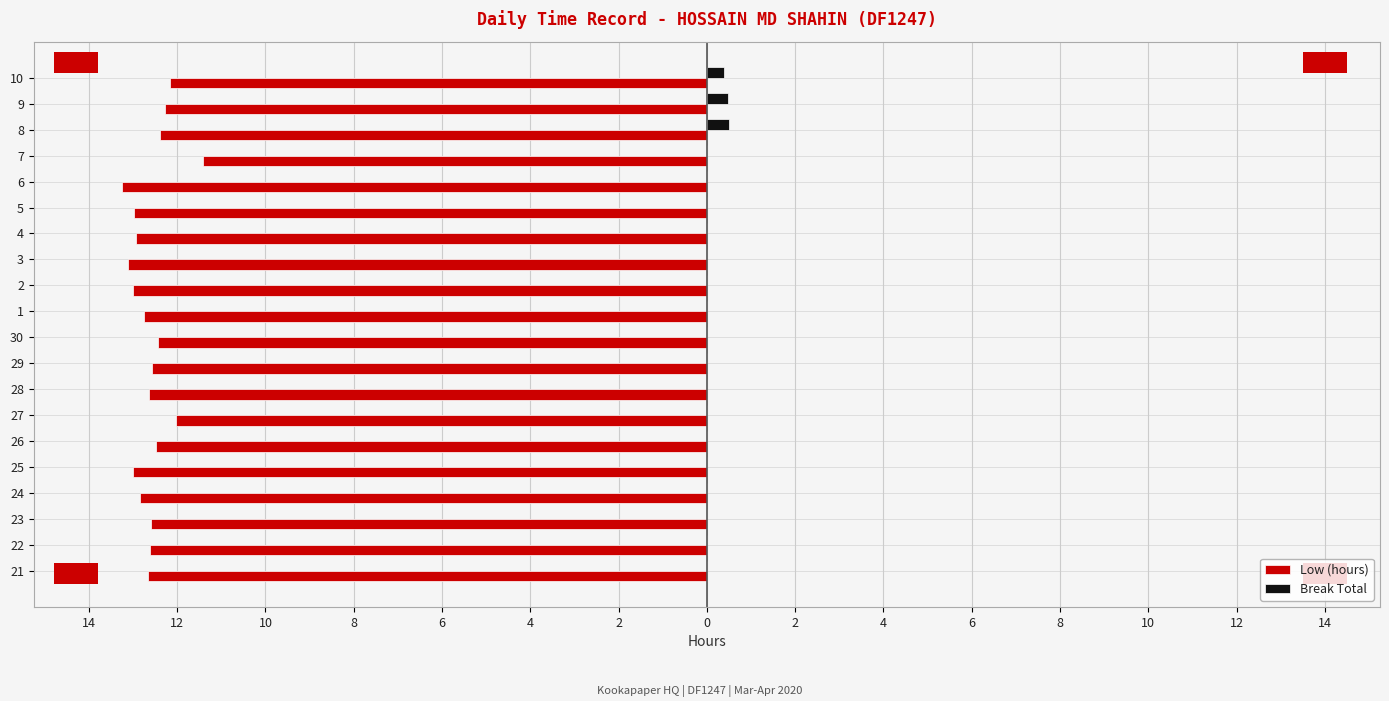

What are all the series names shown in the legend?

Low (hours), Break Total